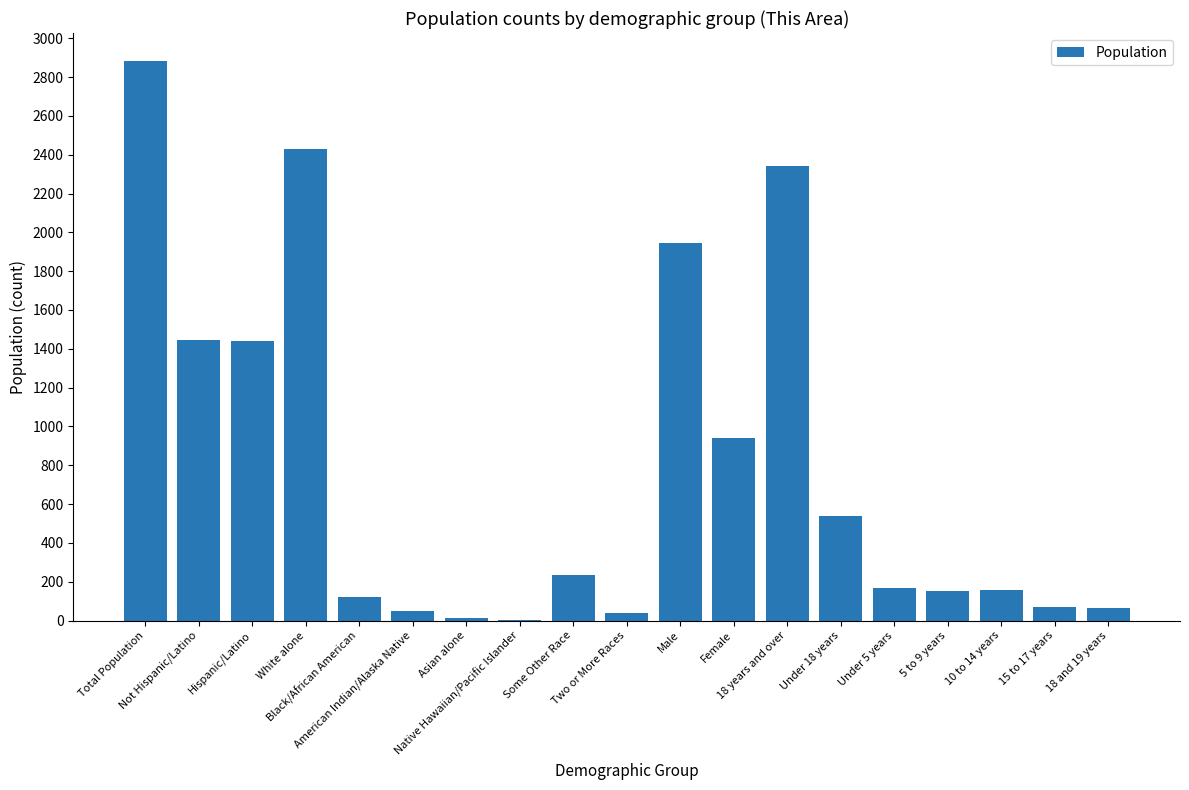

What is the greatest value displayed?

2883